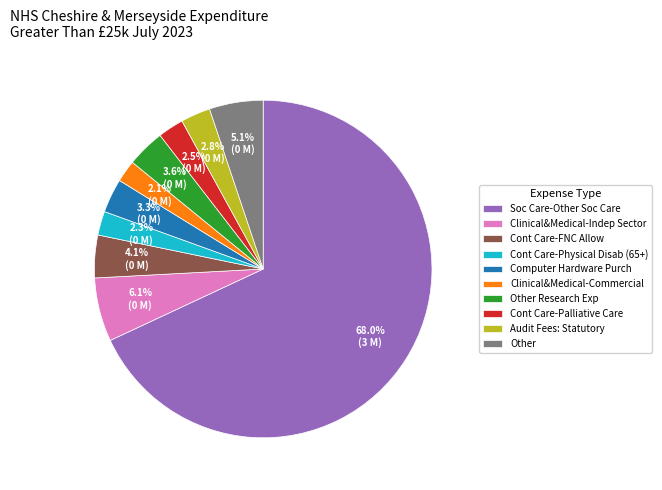

Is Soc Care-Other Soc Care the majority of the pie?

Yes